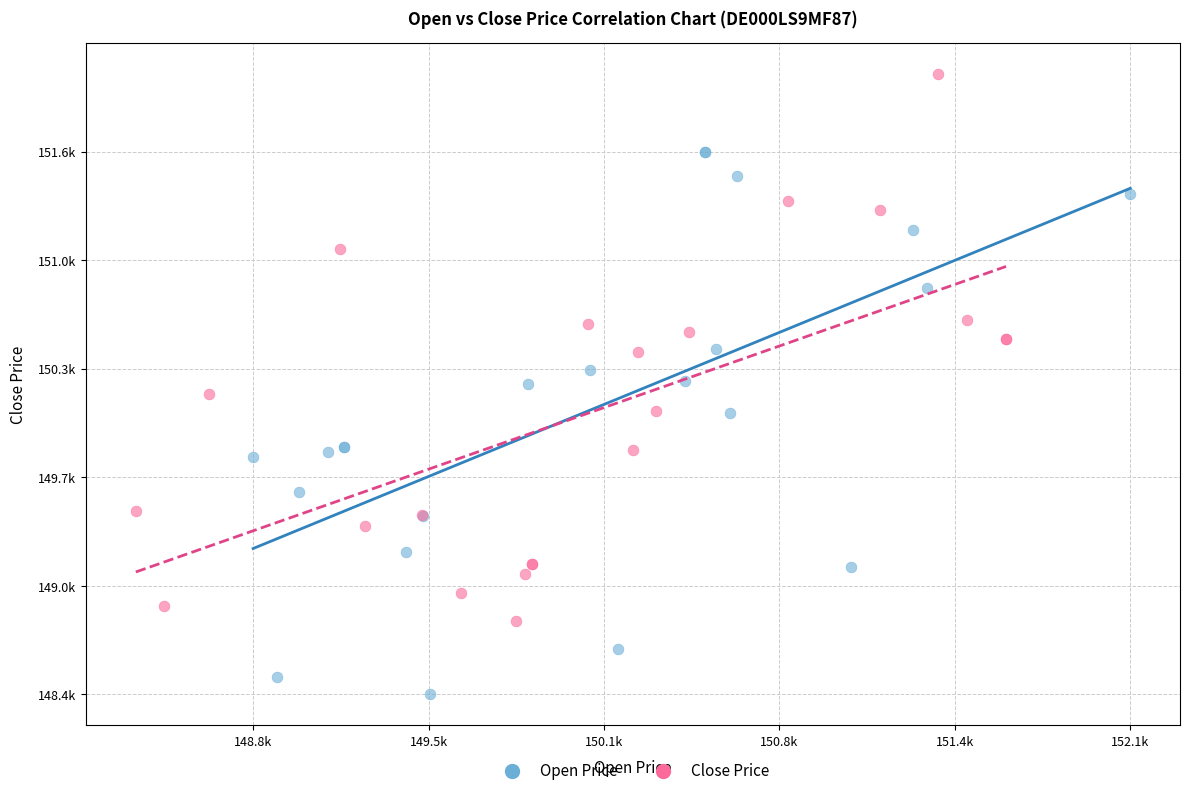

Which series contains the highest Y value?

Close Price